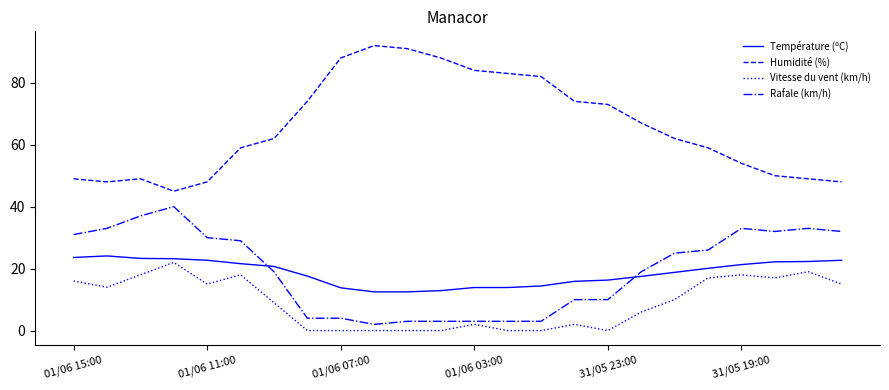

What are all the series names shown in the legend?

Température (ºC), Humidité (%), Vitesse du vent (km/h), Rafale (km/h)